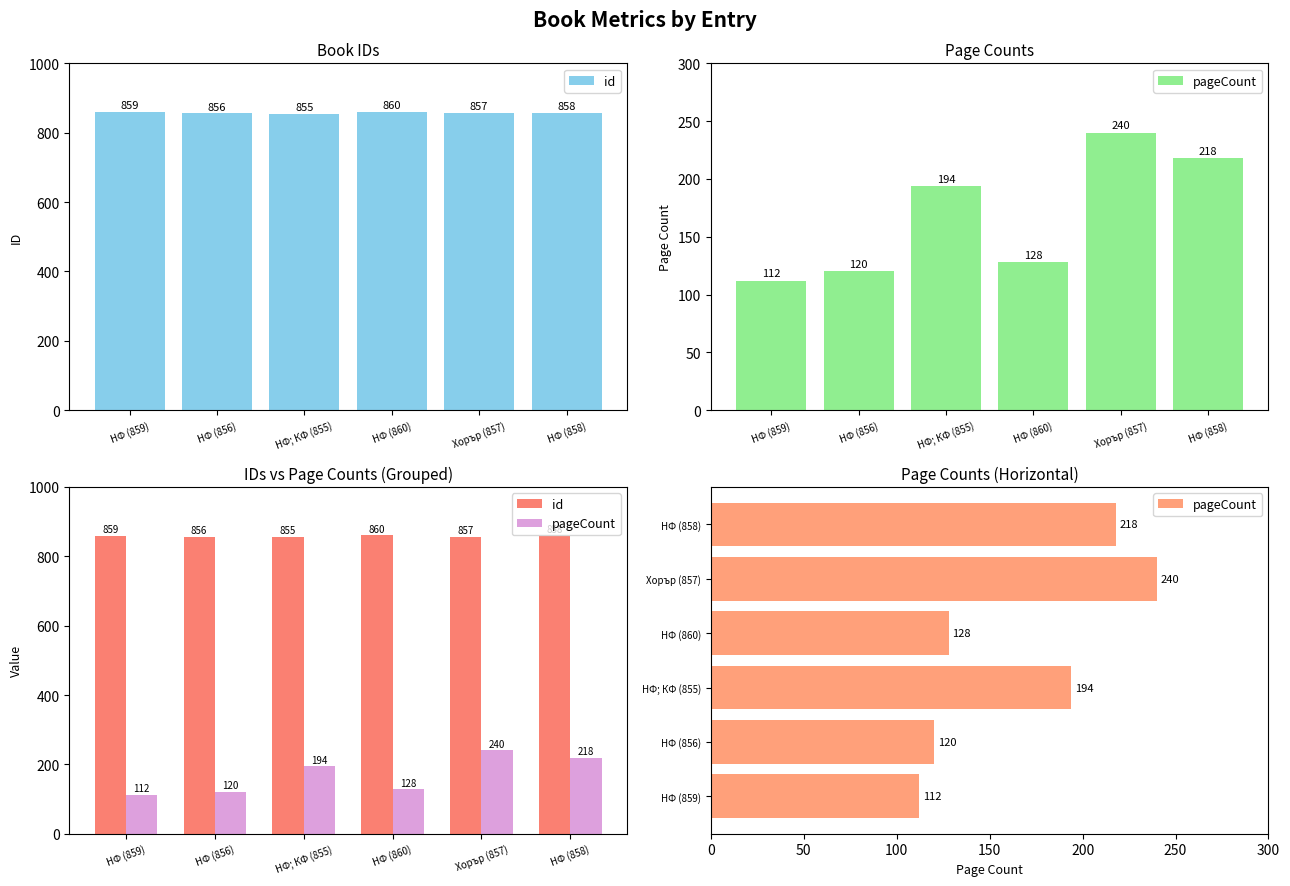

Reading left to right, extract all data points from this chart.

id: НФ (859)=859	НФ (856)=856	НФ; КФ (855)=855	НФ (860)=860	Хорър (857)=857	НФ (858)=858
pageCount: НФ (859)=112	НФ (856)=120	НФ; КФ (855)=194	НФ (860)=128	Хорър (857)=240	НФ (858)=218